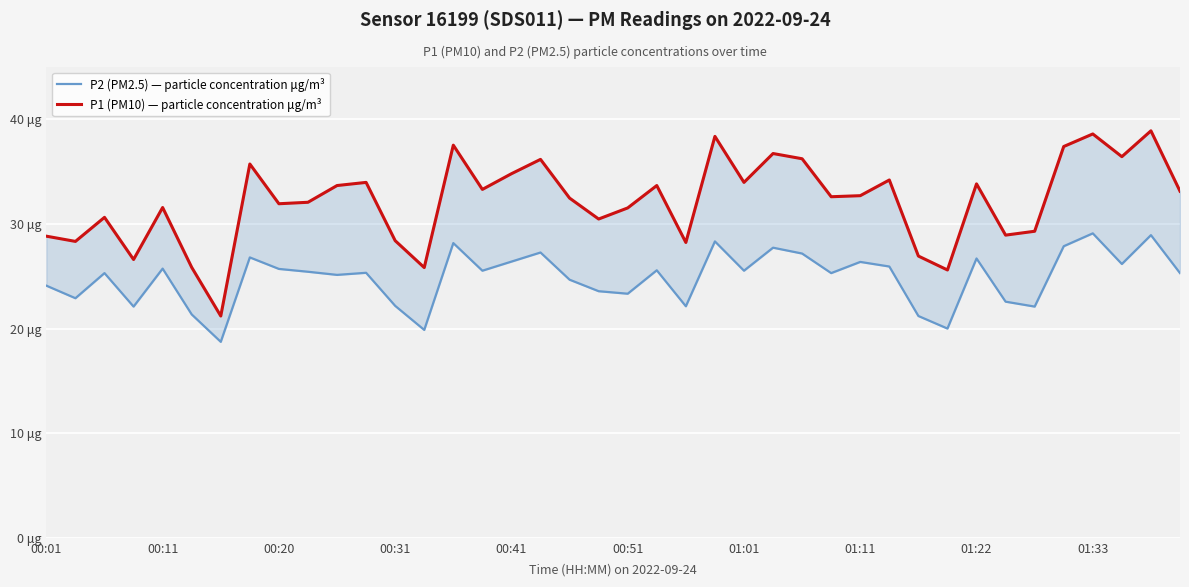

Rank the categories by P1 (PM10) — particle concentration μg/m³ value from highest to lowest.

38, 36, 23, 14, 35, 25, 37, 26, 17, 01:11, 16, 29, 11, 24, 32, 10, 21, 15, 39, 28, 27, 18, 01:33, 01:22, 00:41, 20, 00:20, 19, 34, 33, 00:01, 12, 00:11, 22, 30, 00:31, 00:51, 13, 31, 01:01